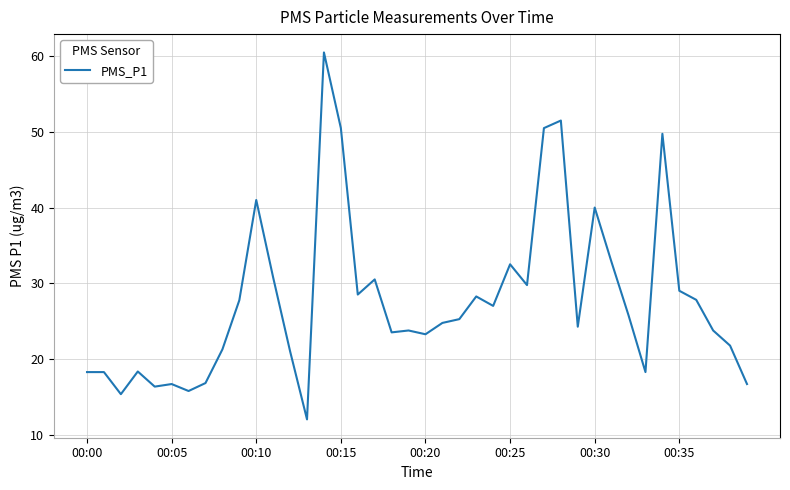

What is the greatest value displayed?

60.5